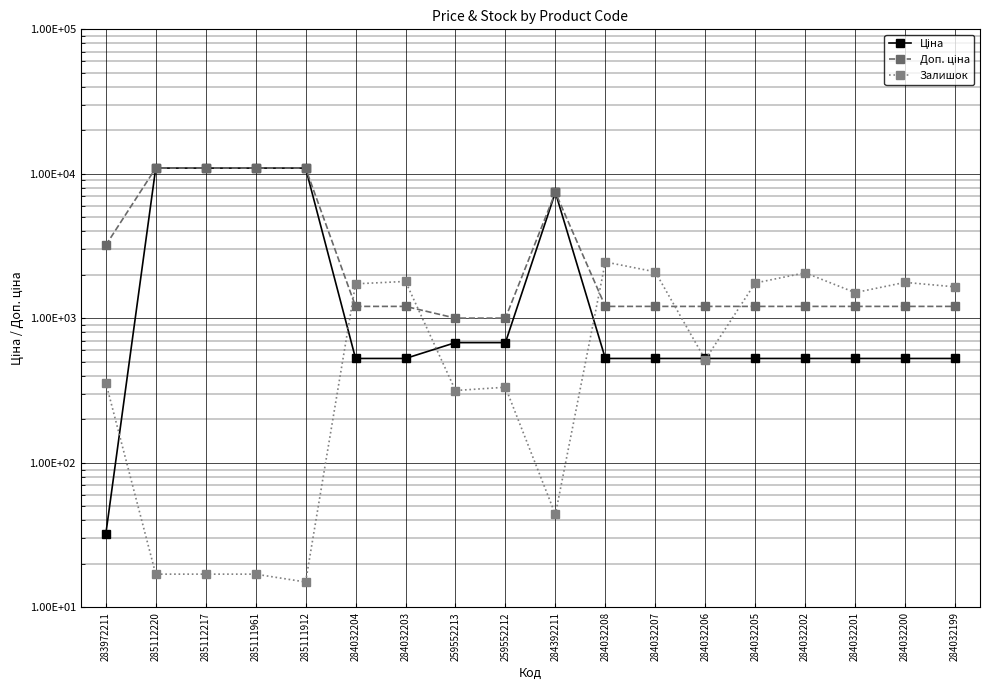

Reading right to left, list all the values displayed in this chart.

Ціна: 528.2	528.2	528.2	528.2	528.2	528.2	528.2	528.2	7444.6	679.8	679.8	528.2	528.2	10964.4	10964.4	10964.4	10964.4	32.0
Доп. ціна: 1210.7	1210.7	1210.7	1210.7	1210.7	1210.7	1210.7	1210.7	7444.6	1004.1	1004.1	1210.7	1210.7	10964.4	10964.4	10964.4	10964.4	3205.0
Залишок: 1653.0	1775.0	1508.0	2068.0	1757.0	518.0	2099.0	2457.0	44.0	334.0	317.0	1802.0	1734.0	15.0	17.0	17.0	17.0	360.0